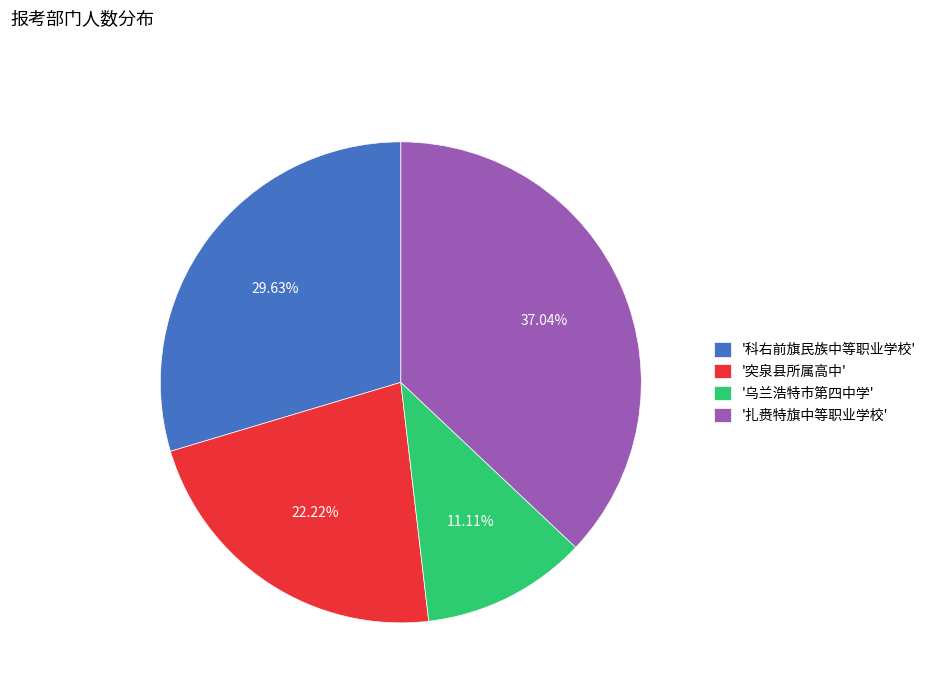

To the nearest percent, what is the difference between the largest and smallest slice percentages?

26%